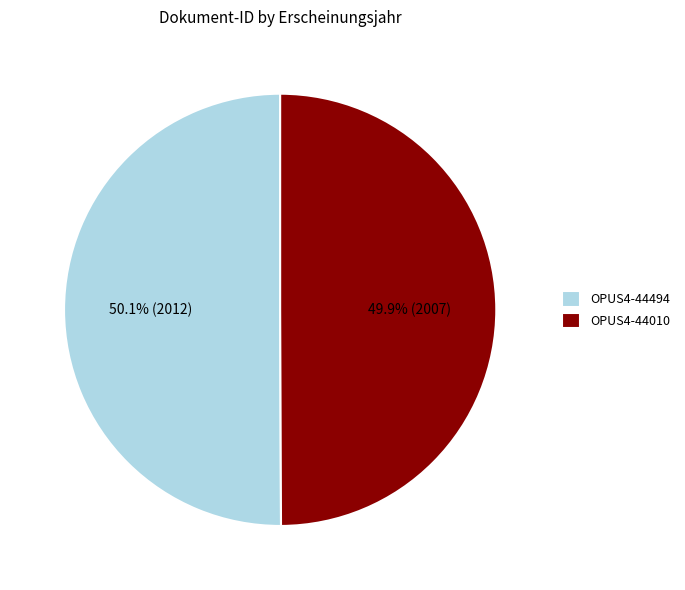

To the nearest percent, what percentage of the pie is OPUS4-44010?

50%